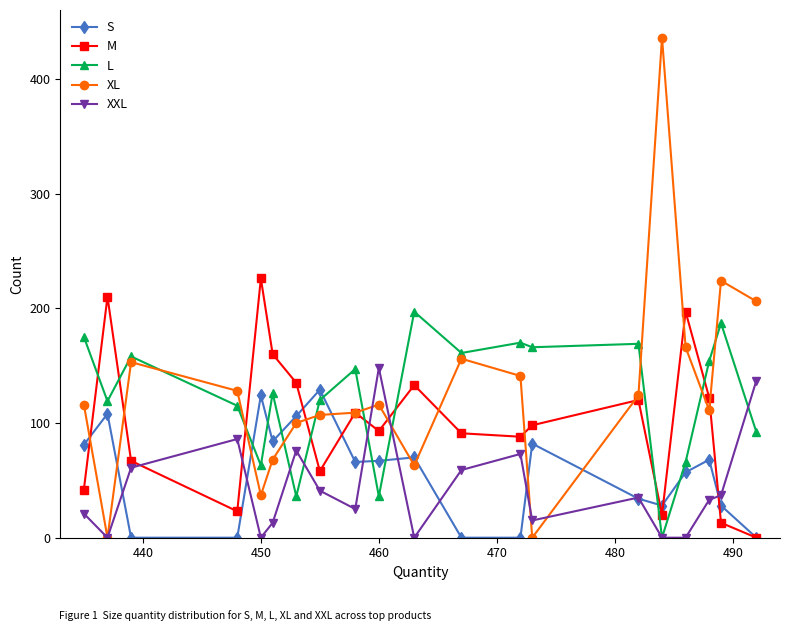

How many intersections are there between XL and S?

8